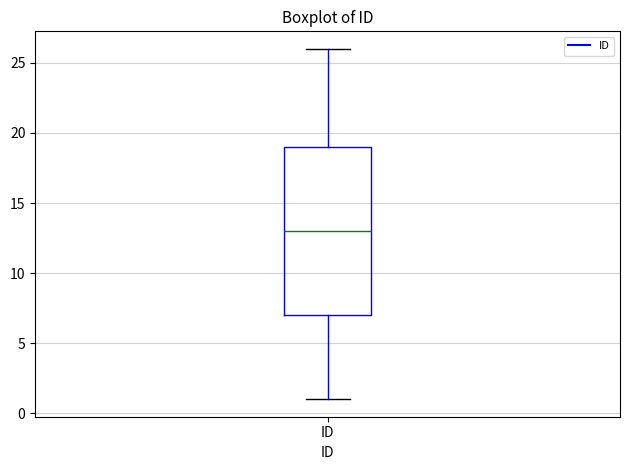

Where is the upper edge of the box for ID on the y-axis? The values are not printed on the chart, so give them approximately, as read against the axis.

19